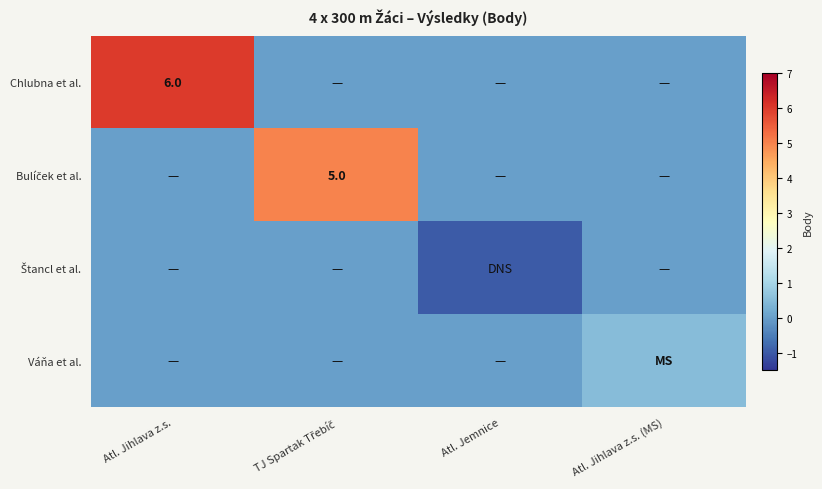

What is the total value across all series at Atl. Jemnice?

-1.0